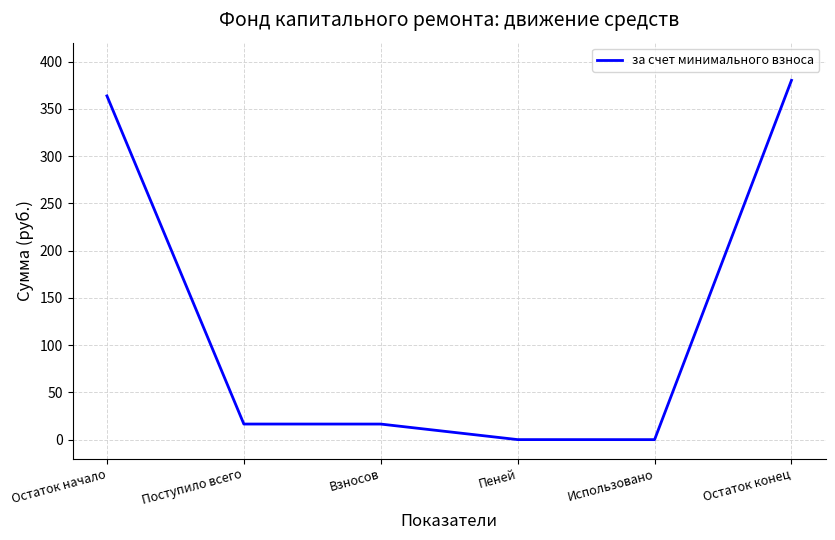

What is the average value?

129.5